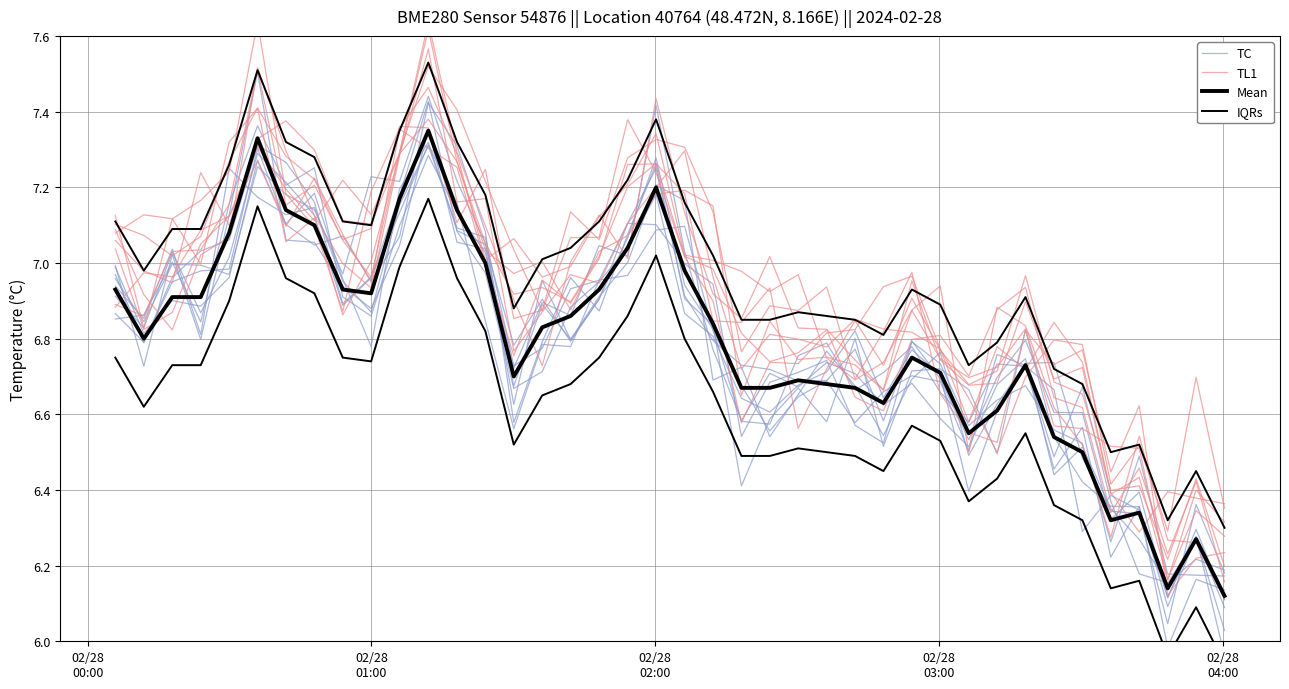

How many data points in IQRs are less than 7?

20